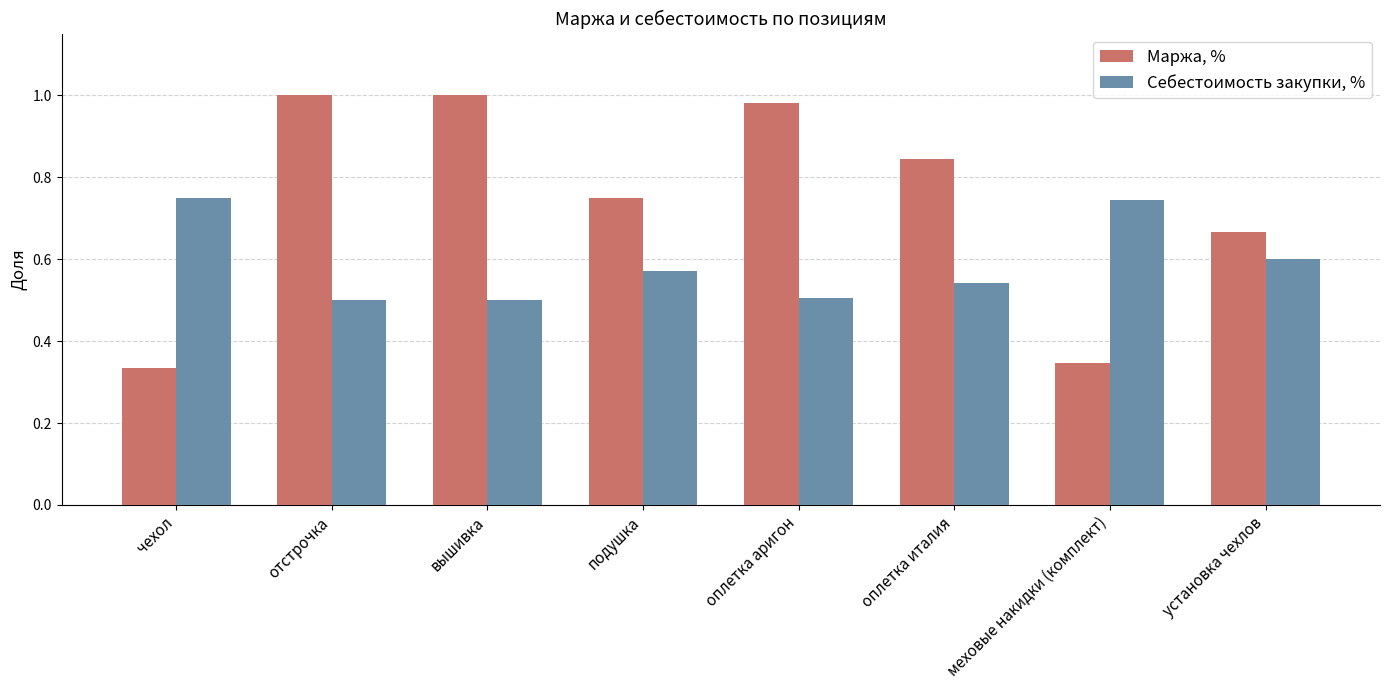

Between вышивка and меховые накидки (комплект), which series saw the biggest shift?

Маржа, %